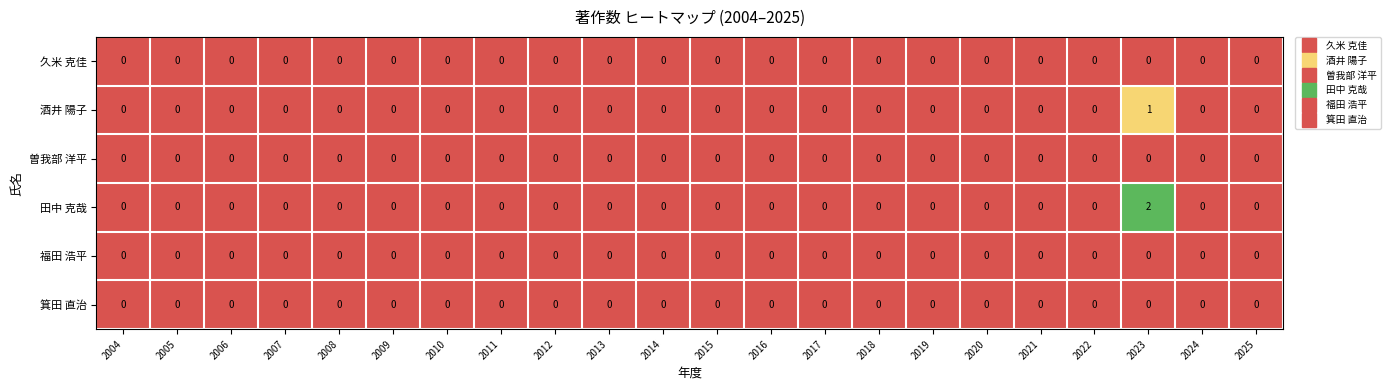

True or false: 曽我部 洋平 has a value of 0 at 2005.

True